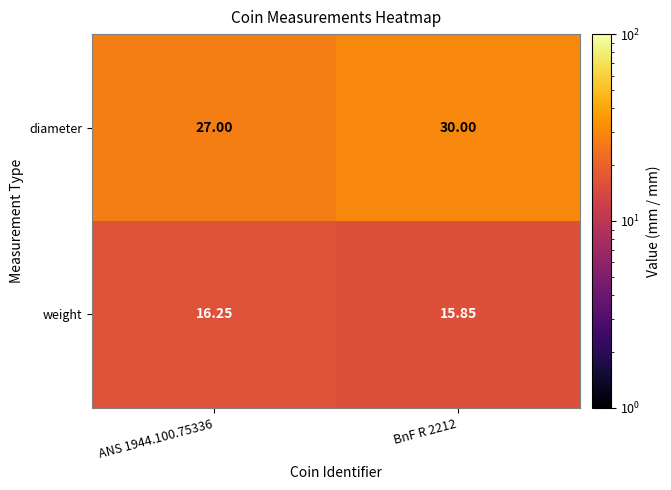

List the series in order of their peak value, highest first.

diameter, weight